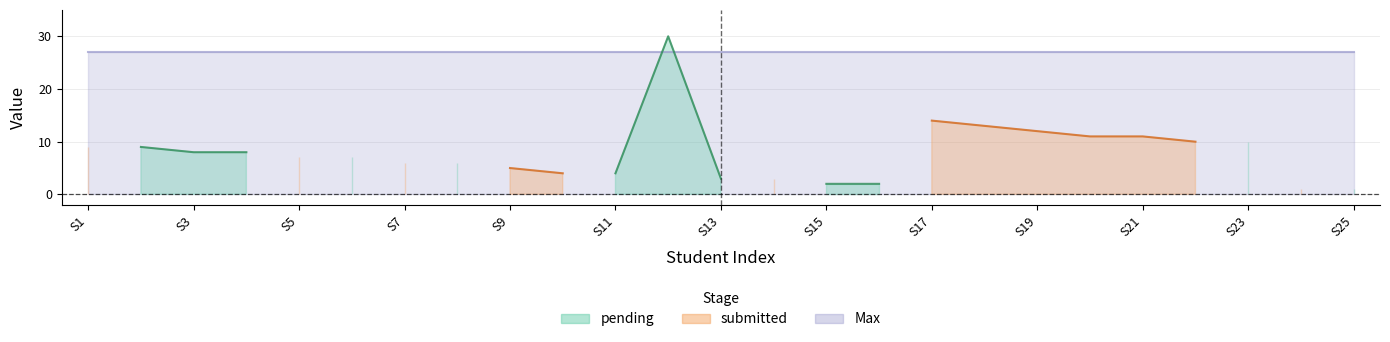

What is the value of the Roll No point at the 1st from the left?

9